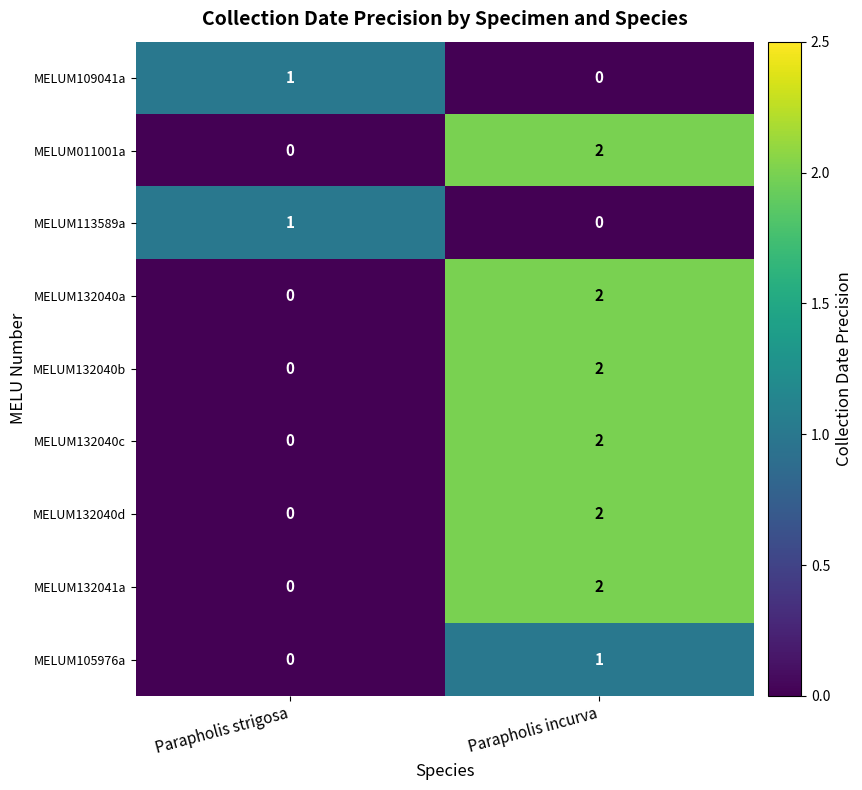

Which category has the highest value in the MELUM132040a series?

Parapholis incurva